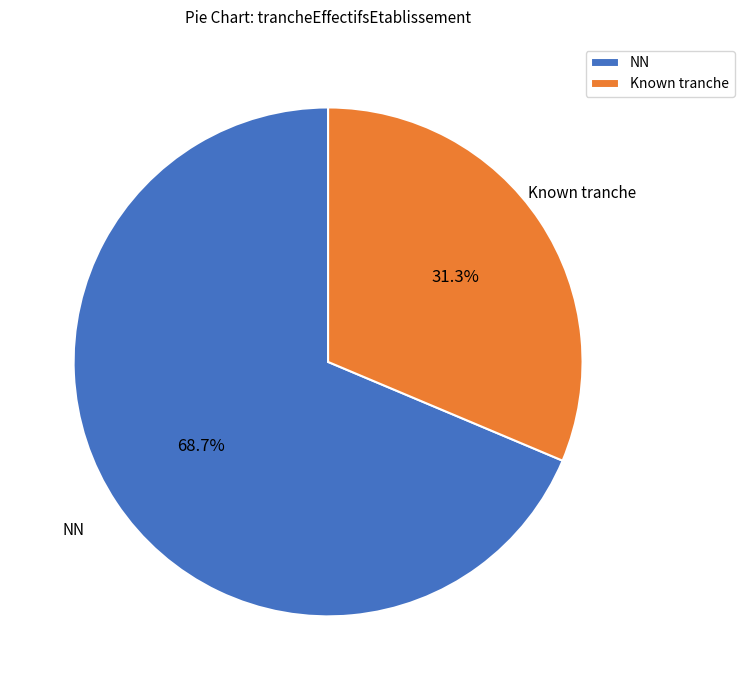

Is there a majority slice in this chart?

Yes